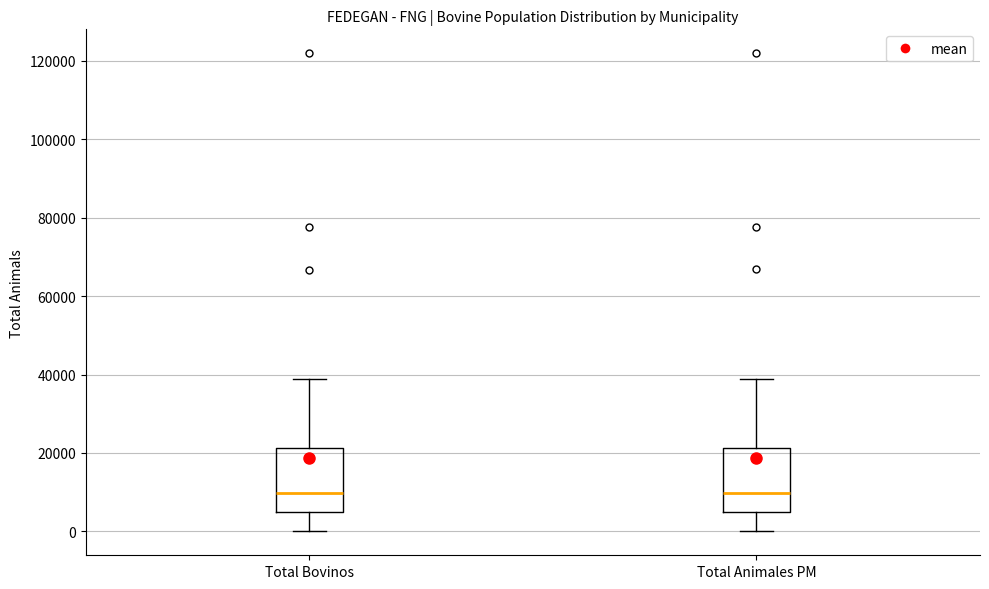

Reading left to right, transcribe this box plot: for each box, give where its median line is, the range the box spans, and where its two whiskers end, as read against the y-axis. The values are not printed on the chart, so give them approximately, as read against the axis.

Total Bovinos: median 10000, box 4000 to 22000, whiskers 0 to 38000
Total Animales PM: median 10000, box 4000 to 22000, whiskers 0 to 38000